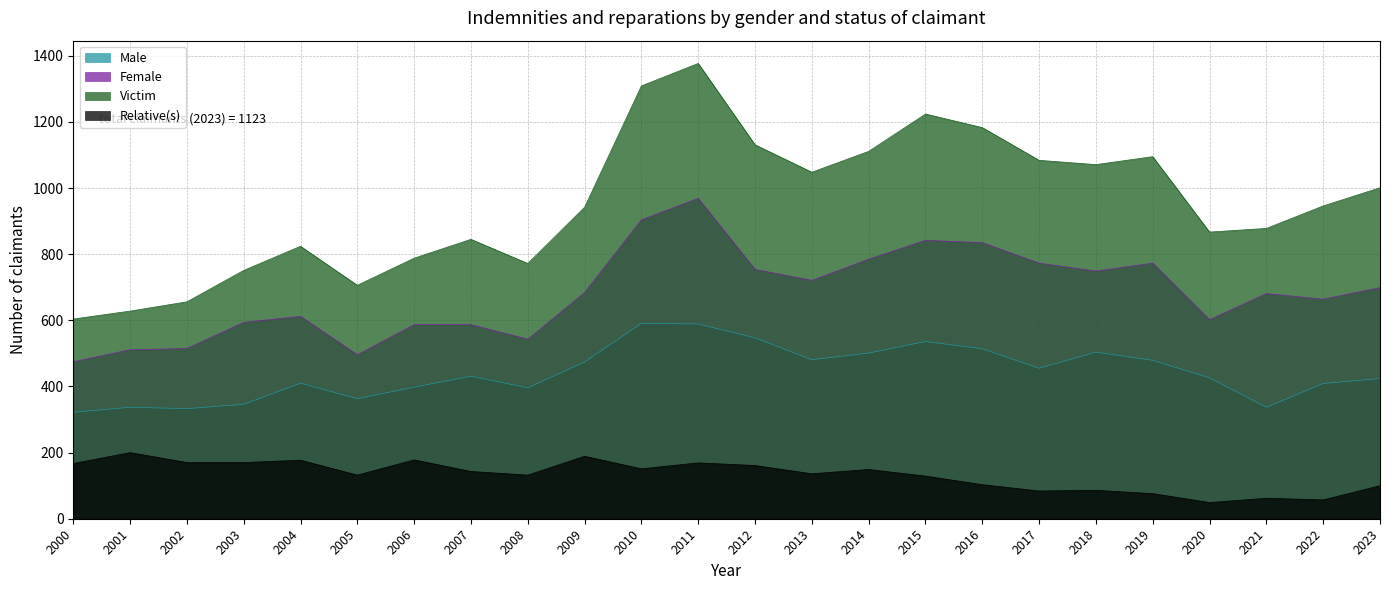

Where is Relative(s) nearest to the value 124?

2015